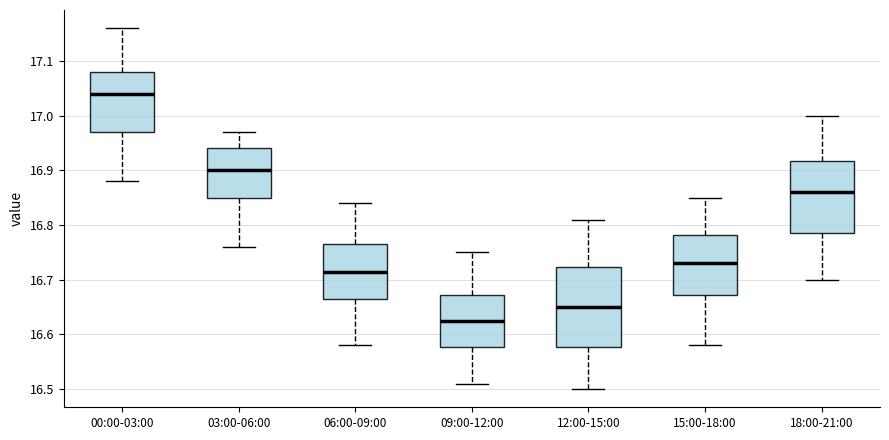

Where does the upper whisker of the box for 12:00-15:00 end on the y-axis? The values are not printed on the chart, so give them approximately, as read against the axis.

16.81